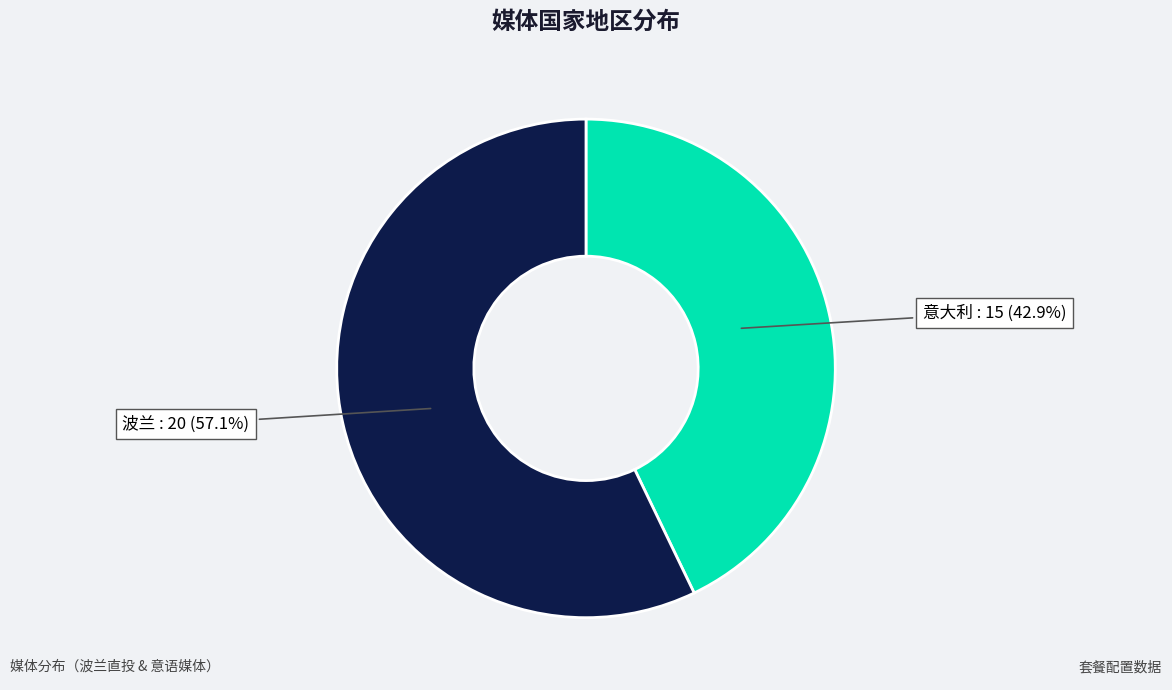

Is there a majority slice in this chart?

Yes